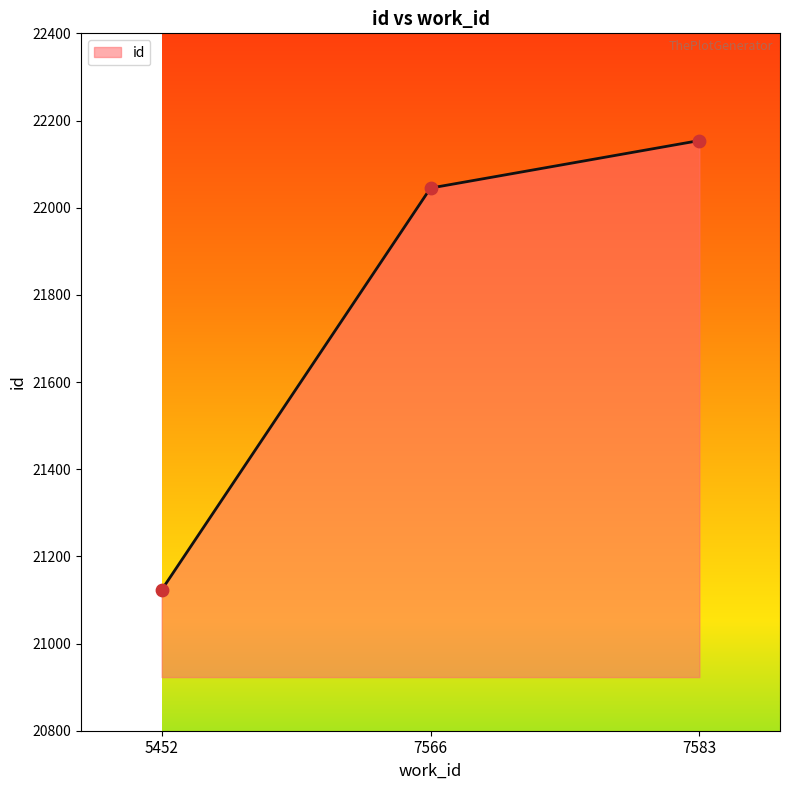

Approximately how many times larger is the value at 7583 compared to 7566?

1.0